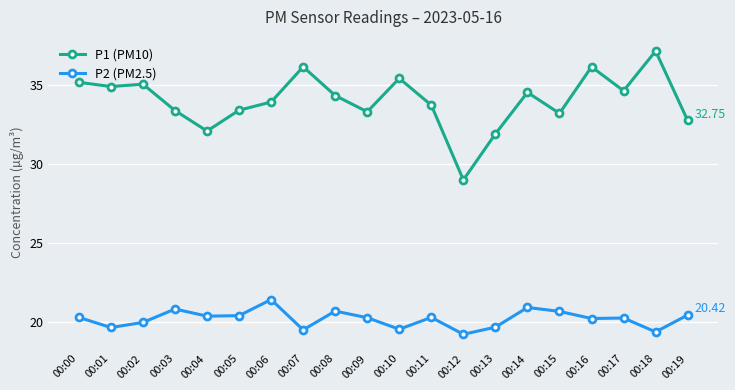

Which series has the widest spread of values?

P1 (PM10)